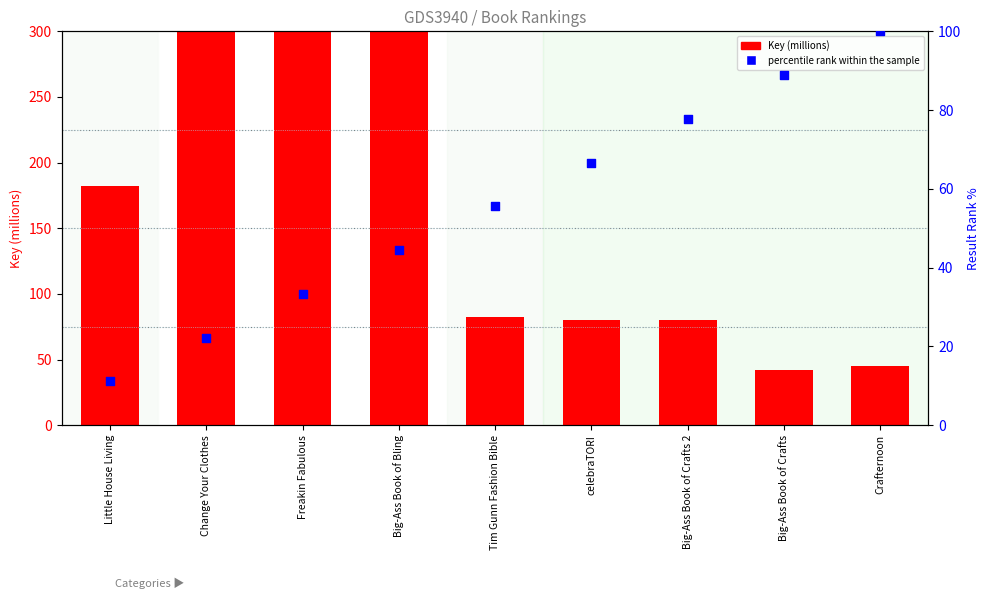

At how many categories does at least one series exceed 105?

4